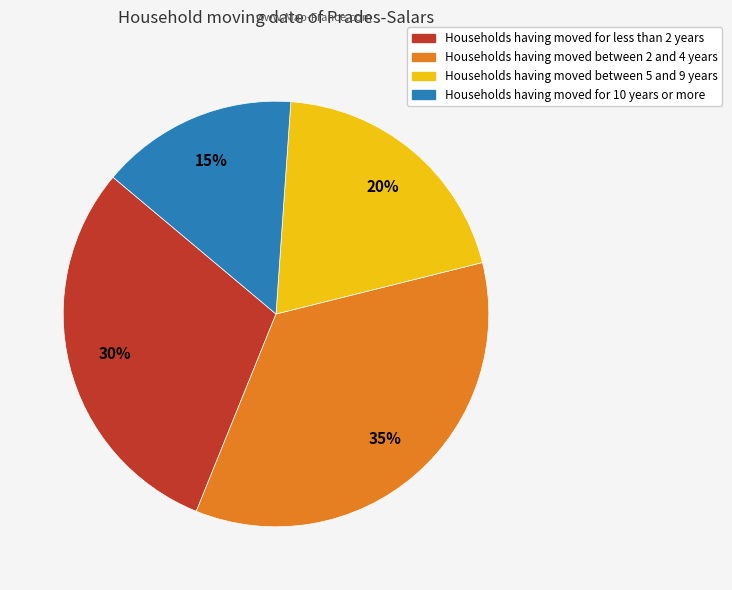

Is there any slice that represents more than half of the pie?

No